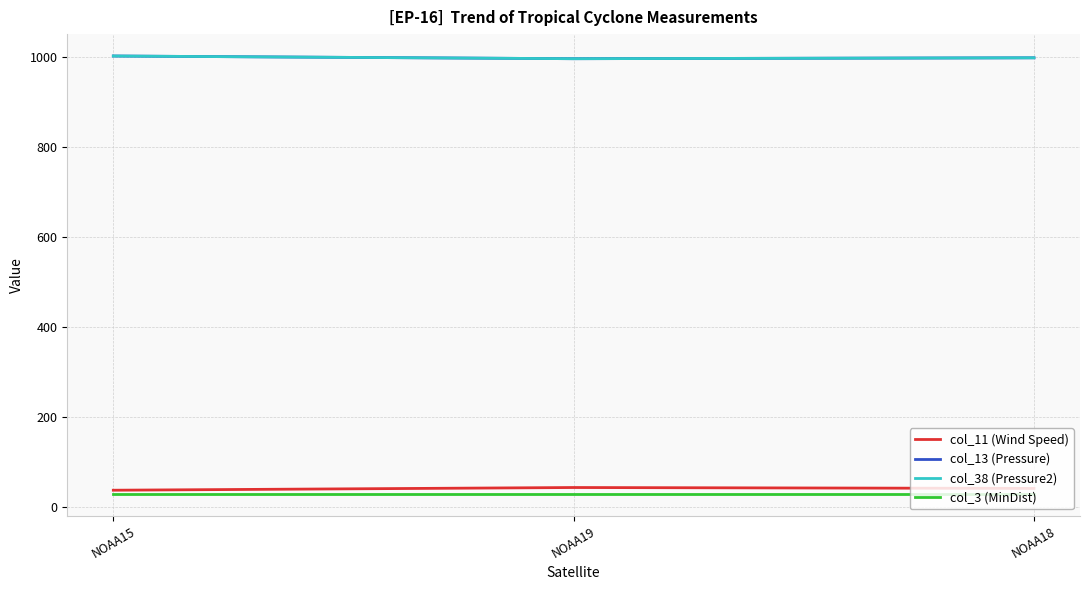

Does the chart have visible grid lines?

Yes